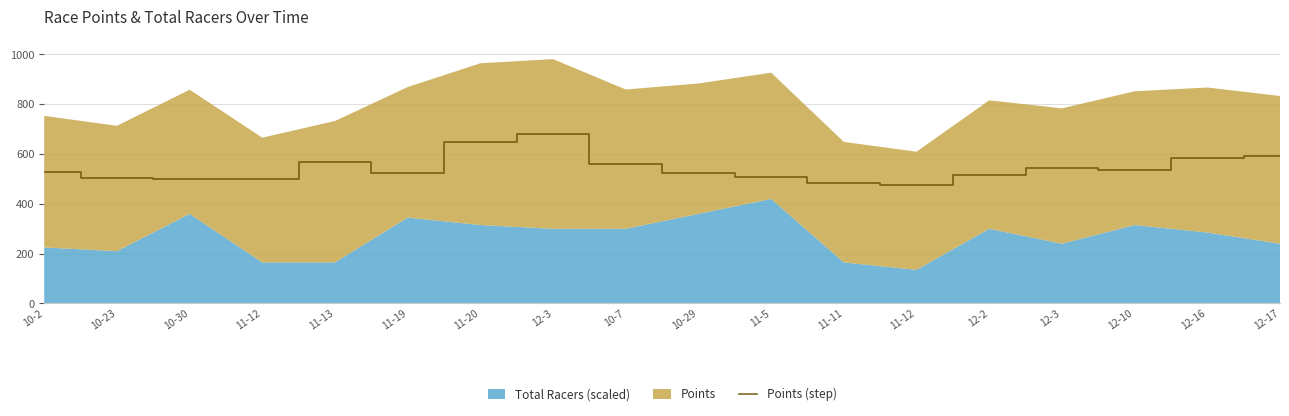

Reading right to left, extract all data points from this chart.

593.2	582.4	537.2	543.6	516.0	474.5	483.9	507.1	523.4	559.3	681.4	649.6	524.2	567.9	500.9	498.5	503.5	528.4